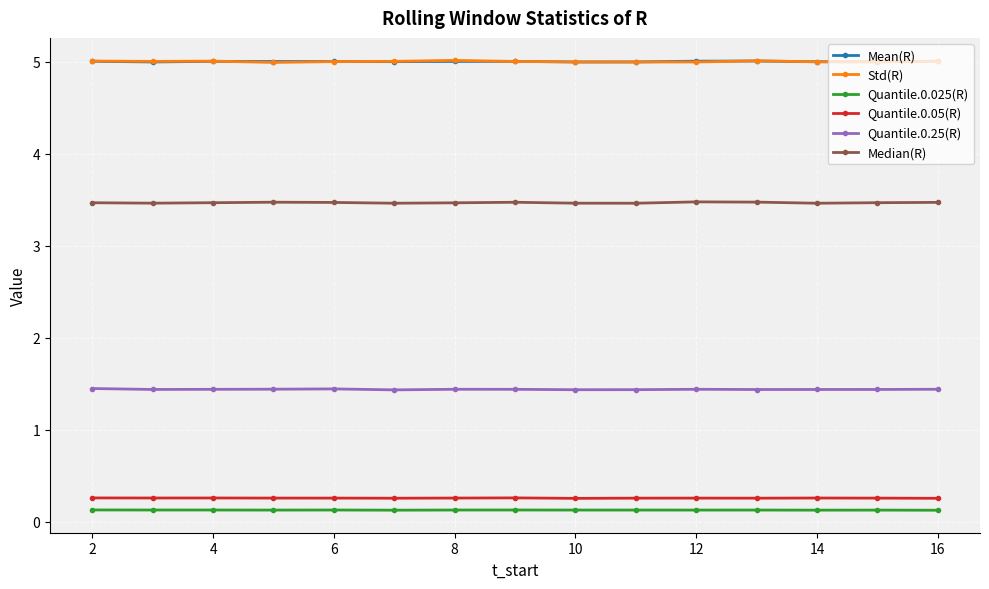

True or false: Quantile.0.025(R) has more than 2 interior local peaks.

True